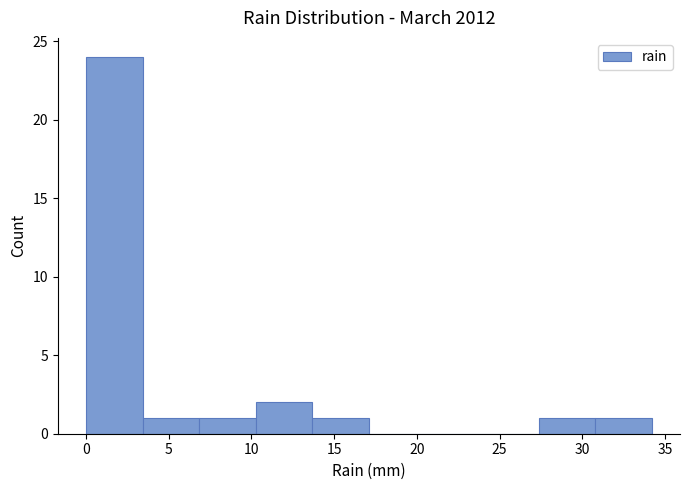

Reading left to right, list every bar in this chart as the range it spans on the x-axis followed by its height. Neither the bar edges nor the heights are printed on the chart, so give them approximately, as read against the axes.

0.0 to 3.5: 24
3.5 to 7.0: 1
7.0 to 10.5: 1
10.5 to 13.5: 2
13.5 to 17.0: 1
17.0 to 20.5: 0
20.5 to 24.0: 0
24.0 to 27.5: 0
27.5 to 31.0: 1
31.0 to 34.0: 1